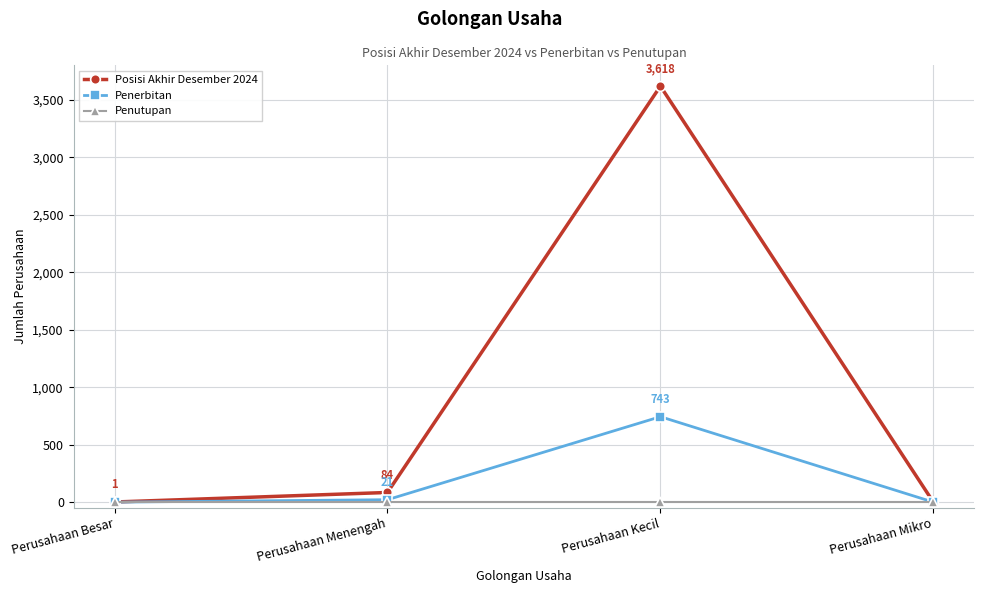

Which series has the widest spread of values?

Posisi Akhir Desember 2024